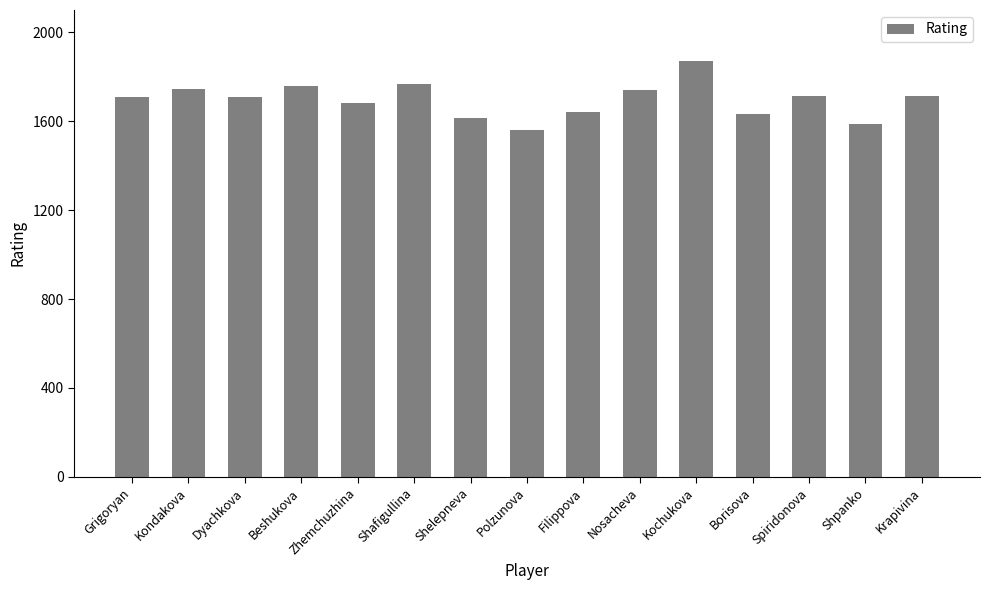

Read the value at Kochukova.

1869